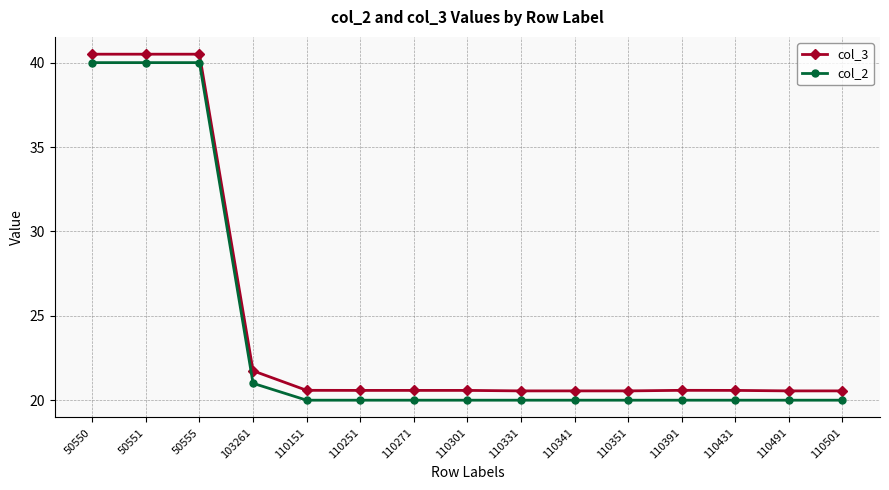

True or false: col_3 and col_2 cross at least once.

False